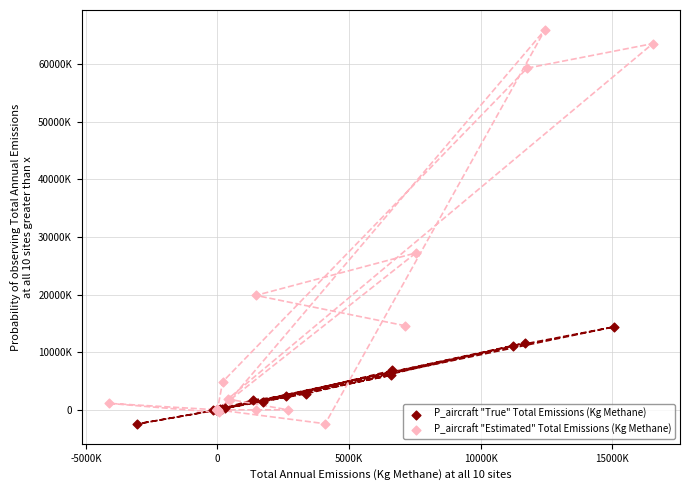

Which series contains the highest Y value?

P_aircraft "Estimated" Total Emissions (Kg Methane)